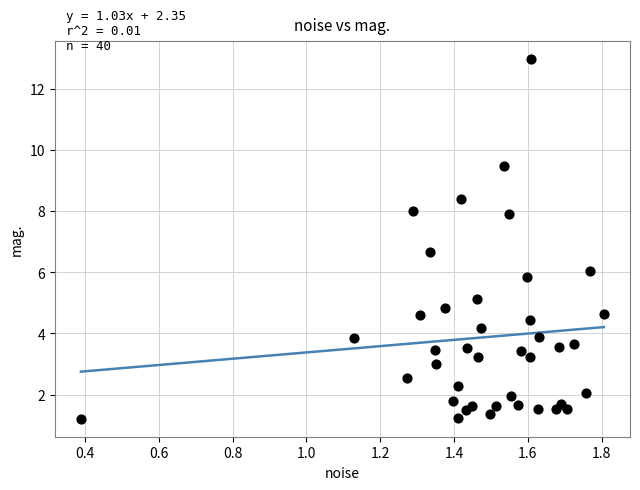

What Y value in the scatter plot is closest to 7?

6.7